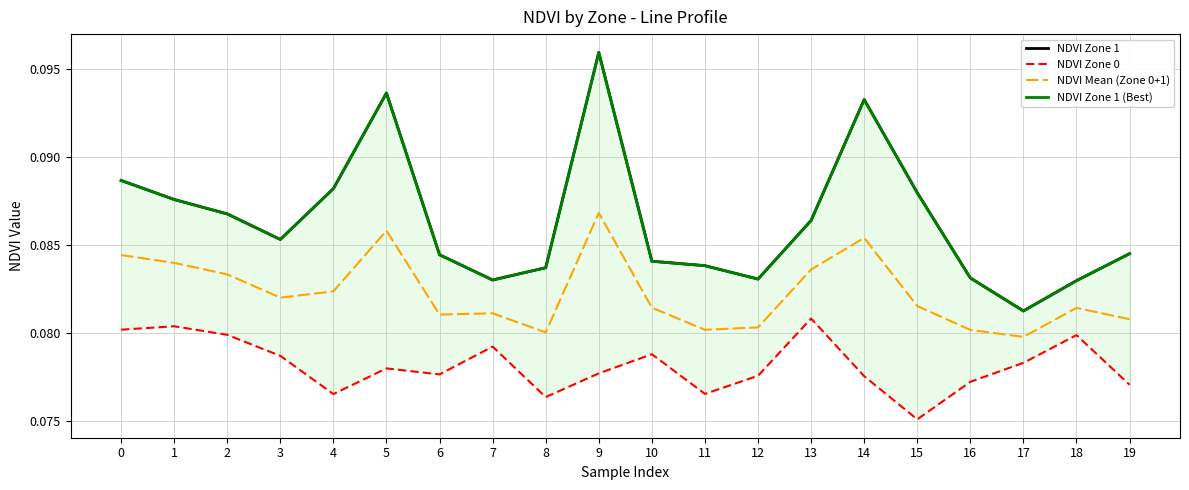

Does the chart have visible grid lines?

Yes